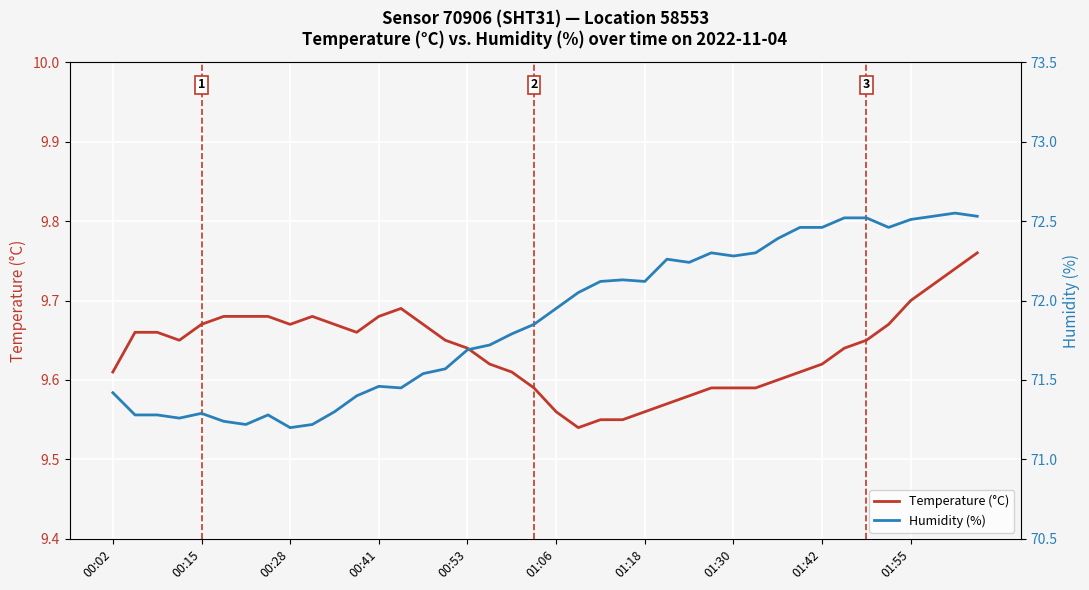

At how many categories does at least one series exceed 31?

40